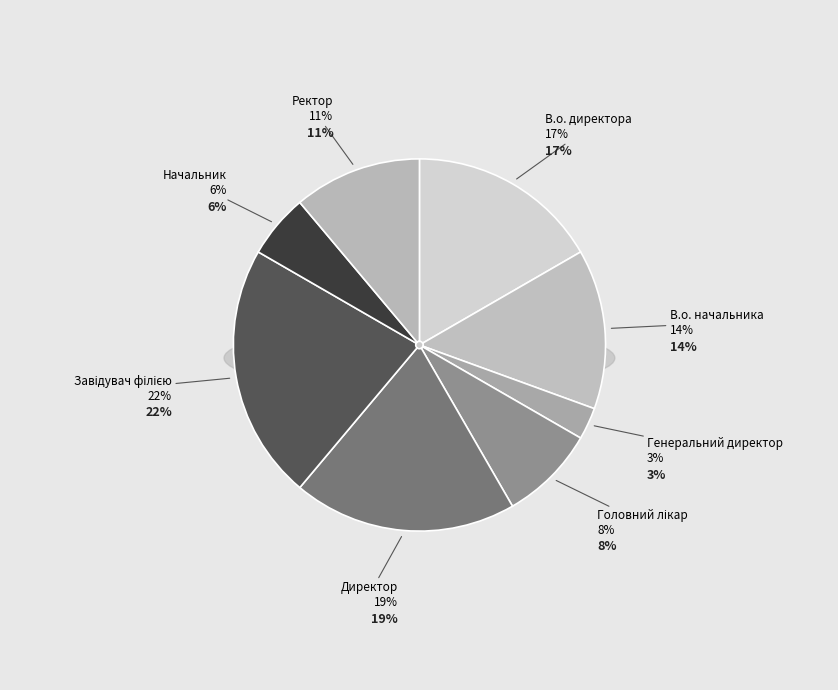

Does any single category account for the majority?

No